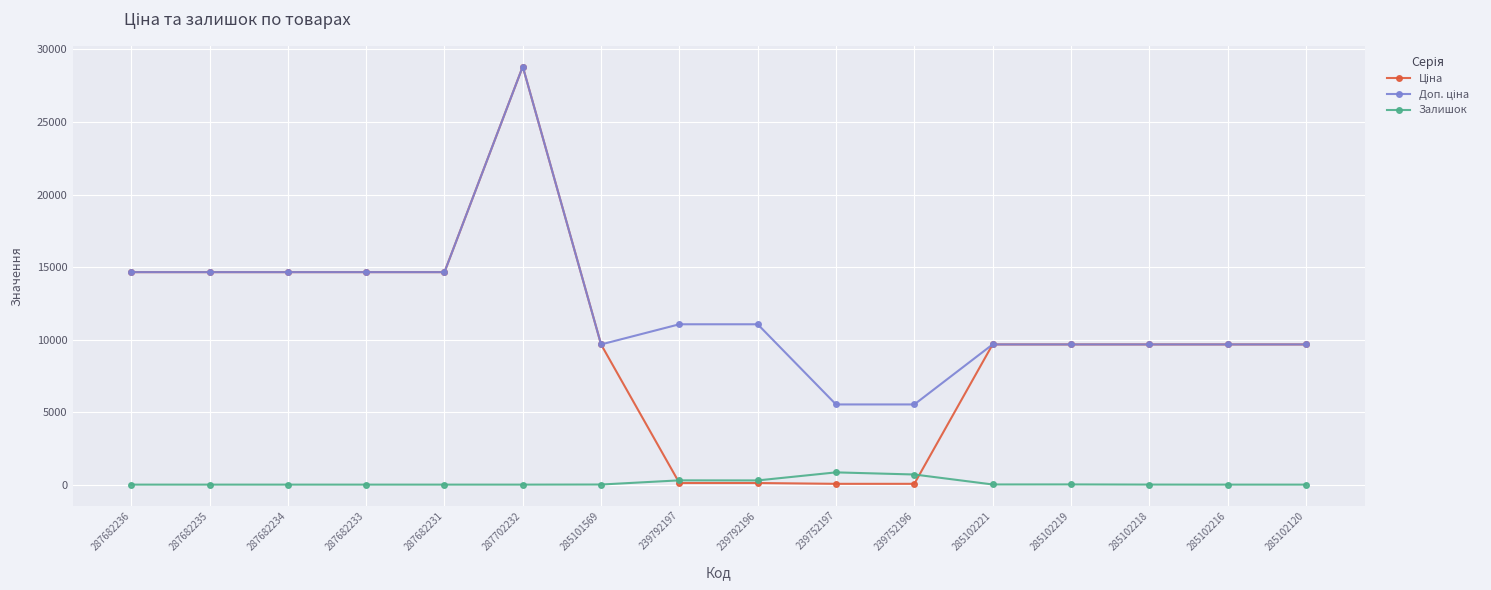

At how many categories does at least one series exceed 21538?

1